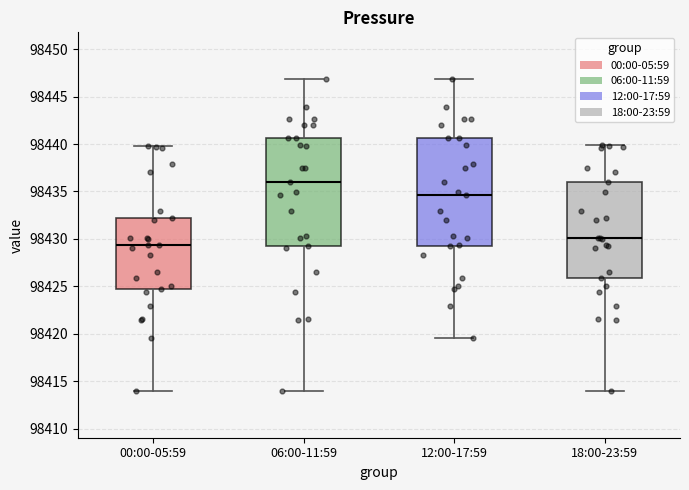

Reading left to right, transcribe this box plot: for each box, give where its median line is, the range the box spans, and where its two whiskers end, as read against the y-axis. The values are not printed on the chart, so give them approximately, as read against the axis.

00:00-05:59: median 98429.5, box 98424.5 to 98432.0, whiskers 98414.0 to 98440.0
06:00-11:59: median 98436.0, box 98429.5 to 98440.5, whiskers 98414.0 to 98447.0
12:00-17:59: median 98434.5, box 98429.5 to 98440.5, whiskers 98419.5 to 98447.0
18:00-23:59: median 98430.0, box 98426.0 to 98436.0, whiskers 98414.0 to 98440.0